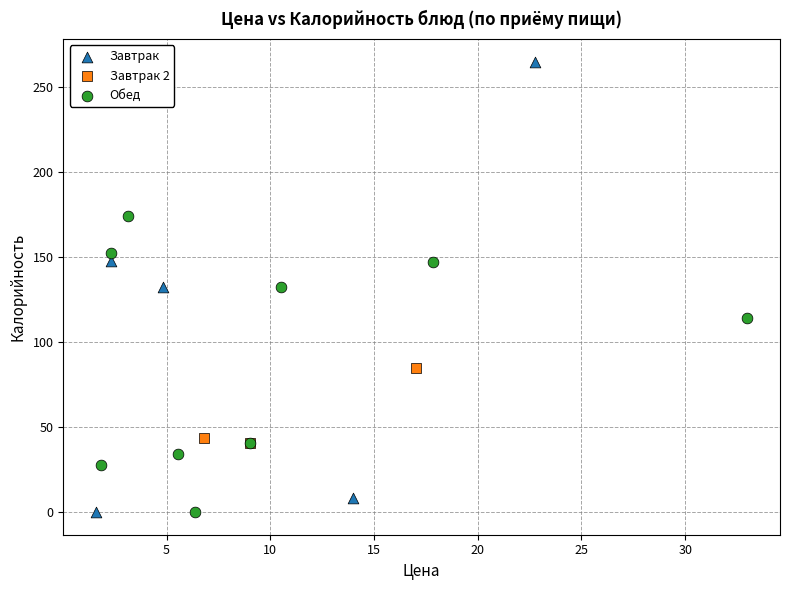

Which series has the widest spread of Y values?

Завтрак